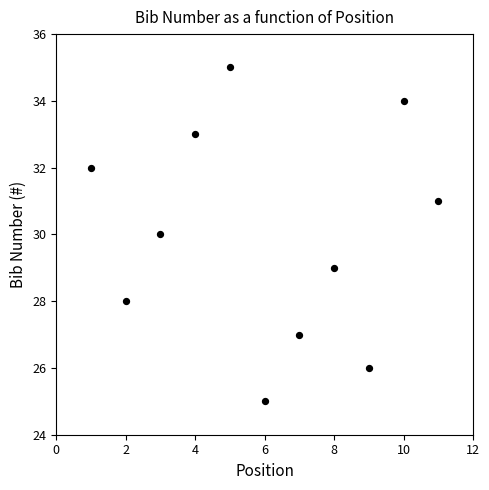

What is the average X value?

6